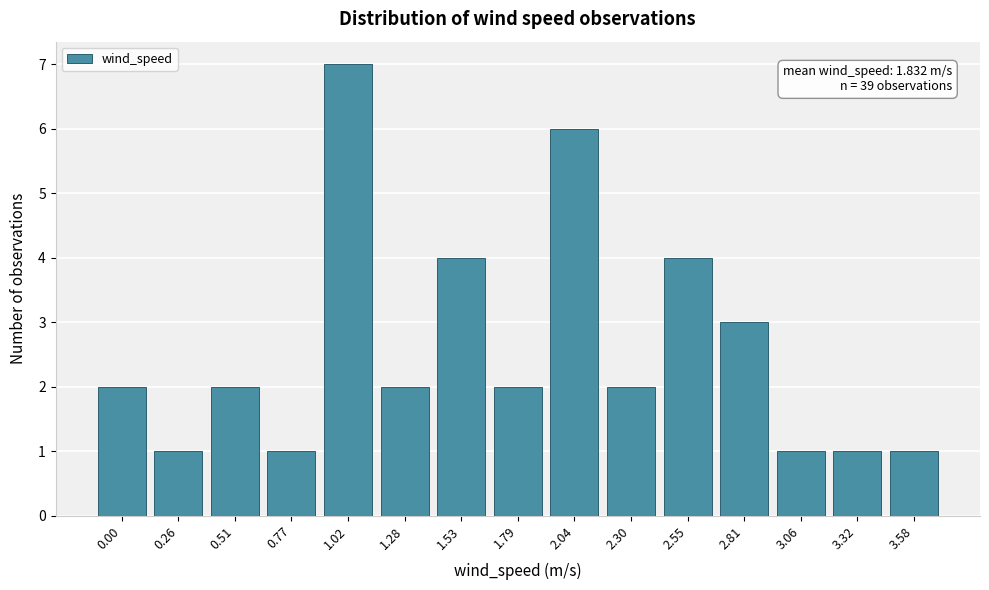

Reading right to left, extract all data points from this chart.

3.58=1	3.32=1	3.06=1	2.81=3	2.55=4	2.30=2	2.04=6	1.79=2	1.53=4	1.28=2	1.02=7	0.77=1	0.51=2	0.26=1	0.00=2